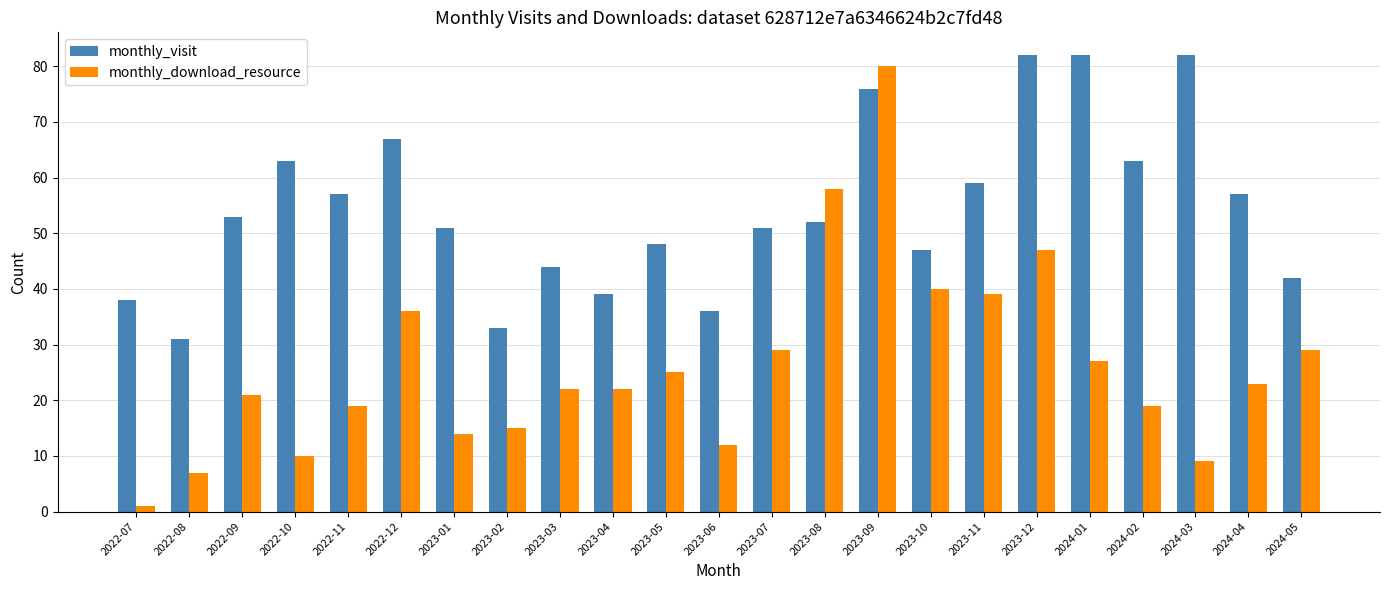

How many distinct data groups are displayed?

2